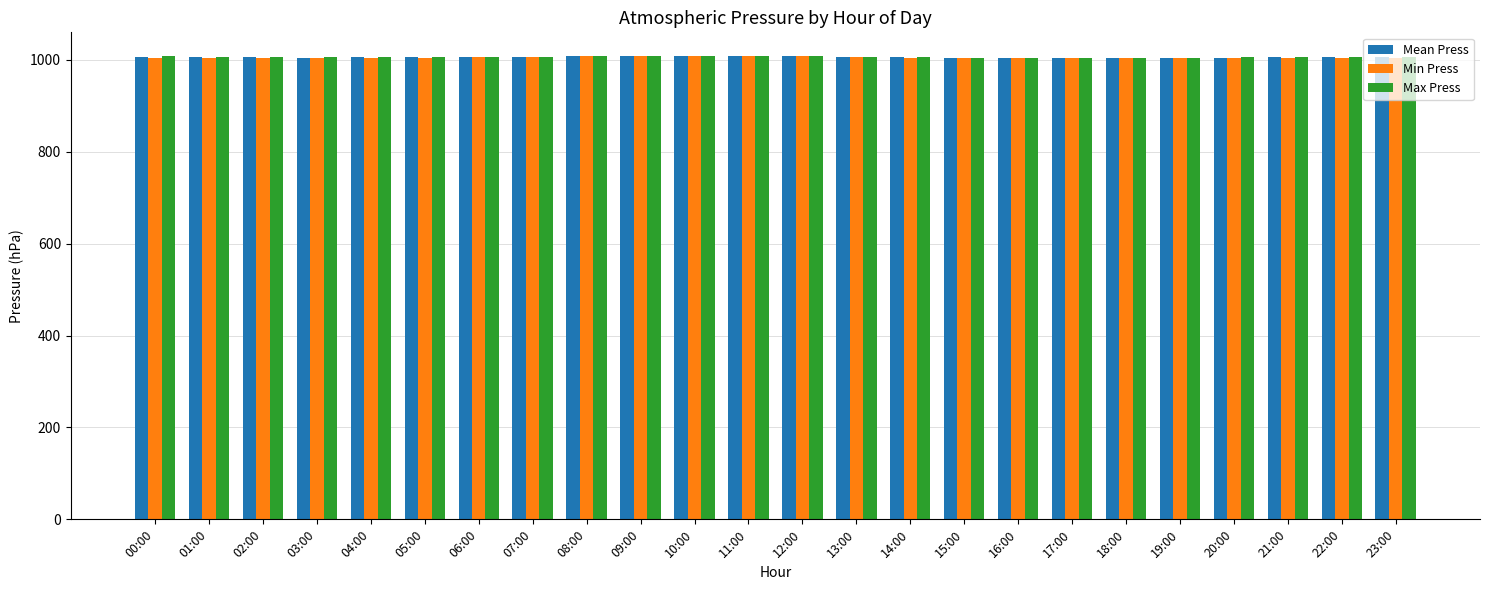

What is the total value across all series at 23:00?

3016.5